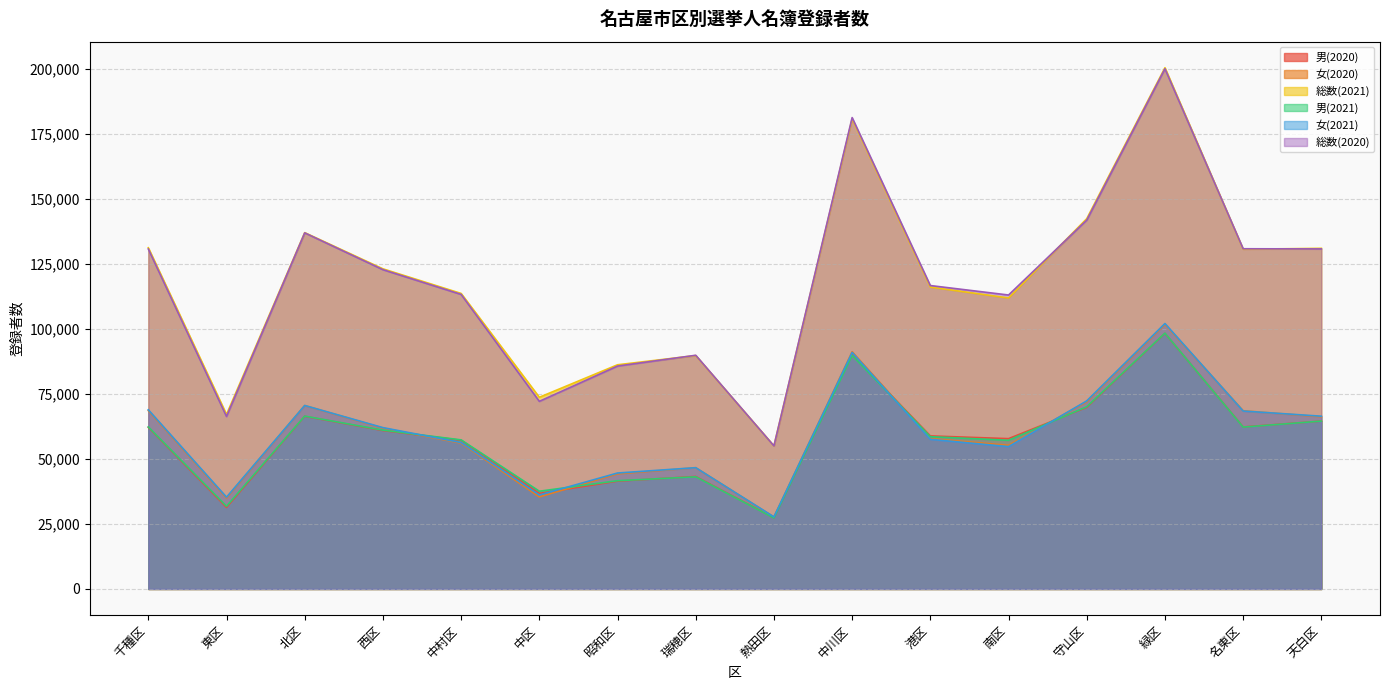

Reading left to right, transcribe all the data shown in this chart.

男(2020): 千種区=62184	東区=31378	北区=66438	西区=60961	中村区=57205	中区=36770	昭和区=41478	瑞穂区=43273	熱田区=27370	中川区=90087	港区=58879	南区=57832	守山区=69876	緑区=98338	名東区=62335	天白区=64587
女(2020): 千種区=68618	東区=34991	北区=70572	西区=61889	中村区=56119	中区=35414	昭和区=44284	瑞穂区=46644	熱田区=27664	中川区=91283	港区=57862	南区=55266	守山区=72026	緑区=101807	名東区=68563	天白区=66252
総数(2021): 千種区=131282	東区=67134	北区=137099	西区=123175	中村区=113700	中区=73748	昭和区=86255	瑞穂区=89805	熱田区=55040	中川区=180869	港区=116161	南区=111969	守山区=142467	緑区=200554	名東区=130726	天白区=131059
男(2021): 千種区=62352	東区=31824	北区=66506	西区=61102	中村区=57358	中区=37603	昭和区=41646	瑞穂区=43146	熱田区=27304	中川区=89858	港区=58589	南区=57204	守山区=70106	緑区=98421	名東区=62272	天白区=64592
女(2021): 千種区=68930	東区=35310	北区=70593	西区=62073	中村区=56342	中区=36145	昭和区=44609	瑞穂区=46659	熱田区=27736	中川区=91011	港区=57572	南区=54765	守山区=72361	緑区=102133	名東区=68454	天白区=66467
総数(2020): 千種区=130802	東区=66369	北区=137010	西区=122850	中村区=113324	中区=72184	昭和区=85762	瑞穂区=89917	熱田区=55034	中川区=181370	港区=116741	南区=113098	守山区=141902	緑区=200145	名東区=130898	天白区=130839